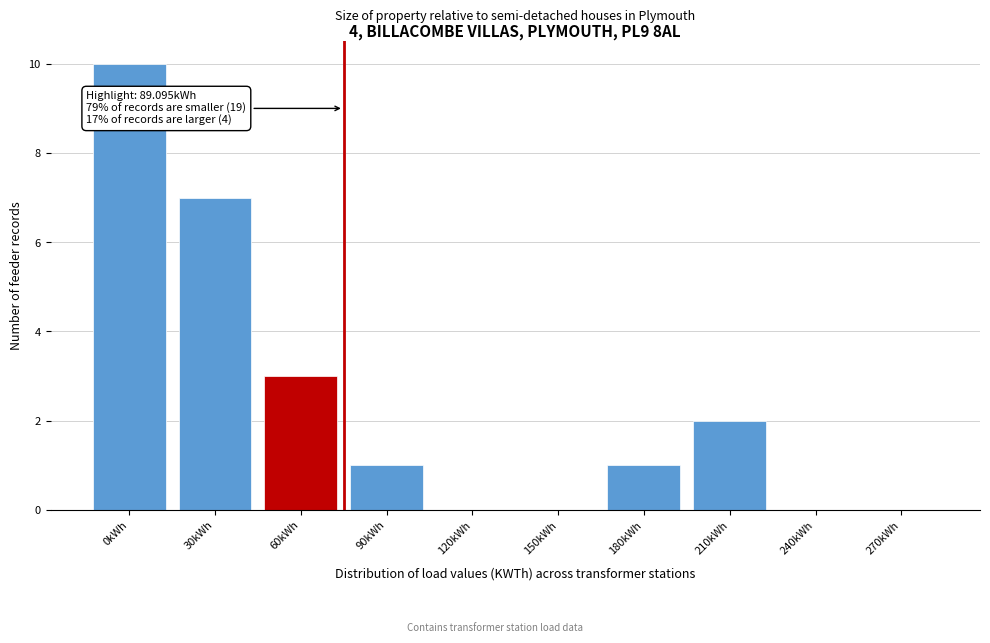

Reading left to right, extract all data points from this chart.

0kWh=10	30kWh=7	60kWh=3	90kWh=1	120kWh=0	150kWh=0	180kWh=1	210kWh=2	240kWh=0	270kWh=0